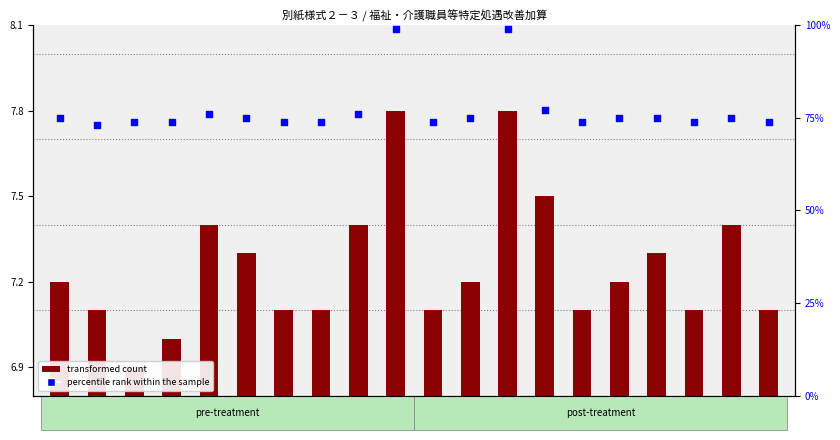

Which series has the largest total across all categories?

percentile rank within the sample